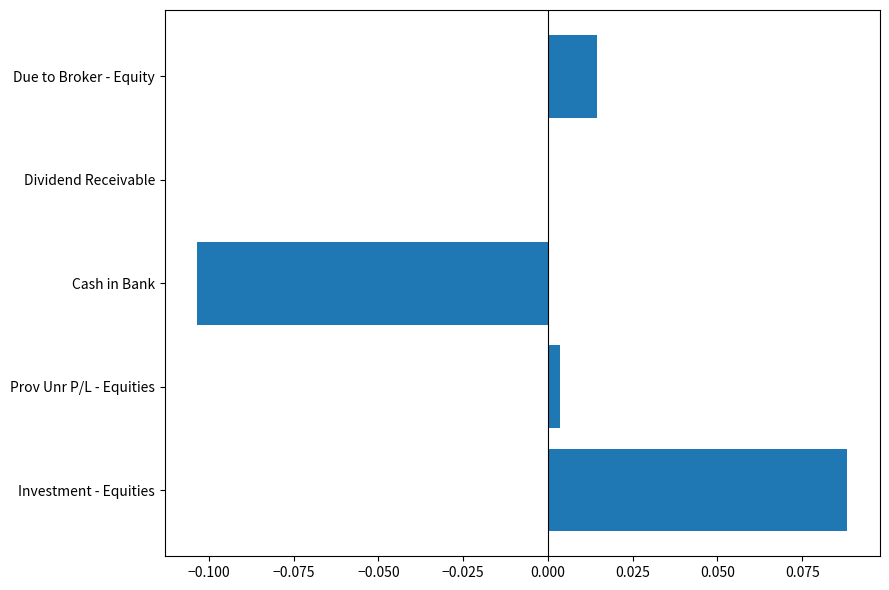

Is it true that the value at Cash in Bank is -0.2?

False